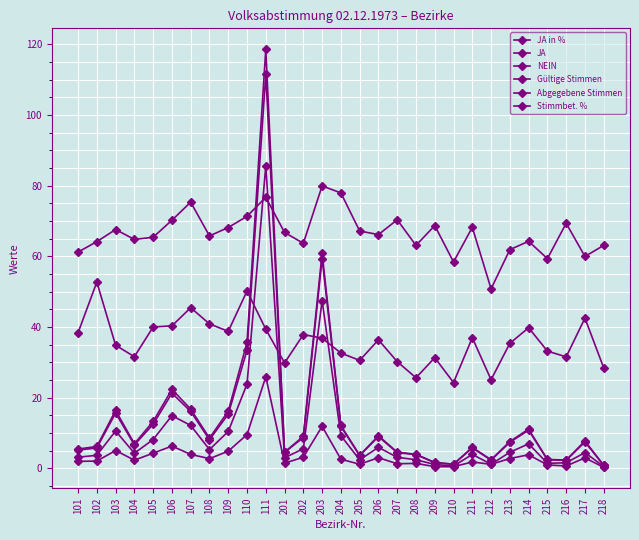

Reading left to right, extract all data points from this chart.

JA in %: 101=61.2	102=64.2	103=67.6	104=64.8	105=65.4	106=70.2	107=75.4	108=65.8	109=68.2	110=71.4	111=76.8	201=66.8	202=63.7	203=80.0	204=78.0	205=67.2	206=66.2	207=70.4	208=63.1	209=68.7	210=58.4	211=68.2	212=50.8	213=61.9	214=64.3	215=59.4	216=69.4	217=60.0	218=63.1
JA: 101=3.2	102=3.7	103=10.6	104=4.3	105=8.2	106=15.0	107=12.2	108=5.3	109=10.5	110=23.9	111=85.6	201=3.0	202=5.6	203=47.5	204=9.3	205=2.5	206=6.0	207=3.2	208=2.5	209=1.1	210=0.7	211=4.0	212=1.2	213=4.6	214=7.0	215=1.5	216=1.6	217=4.5	218=0.6
NEIN: 101=2.0	102=2.1	103=5.1	104=2.3	105=4.3	106=6.3	107=4.0	108=2.8	109=4.9	110=9.6	111=25.9	201=1.5	202=3.2	203=11.9	204=2.6	205=1.2	206=3.0	207=1.3	208=1.4	209=0.5	210=0.5	211=1.8	212=1.2	213=2.8	214=3.9	215=1.0	216=0.7	217=3.0	218=0.3
Gültige Stimmen: 101=5.2	102=5.8	103=15.7	104=6.7	105=12.5	106=21.3	107=16.1	108=8.1	109=15.4	110=33.5	111=111.6	201=4.5	202=8.8	203=59.4	204=11.9	205=3.6	206=9.0	207=4.5	208=3.9	209=1.6	210=1.2	211=5.8	212=2.4	213=7.4	214=10.8	215=2.5	216=2.3	217=7.5	218=0.9
Abgegebene Stimmen: 101=5.5	102=6.2	103=16.4	104=7.0	105=13.3	106=22.4	107=16.8	108=8.6	109=16.2	110=35.7	111=118.6	201=4.6	202=9.1	203=60.9	204=12.2	205=3.7	206=9.3	207=4.6	208=4.0	209=1.7	210=1.2	211=6.0	212=2.5	213=7.6	214=11.1	215=2.6	216=2.4	217=7.8	218=0.9
Stimmbet. %: 101=38.4	102=52.7	103=34.9	104=31.6	105=40.0	106=40.4	107=45.5	108=40.9	109=38.8	110=50.2	111=39.4	201=29.9	202=37.9	203=36.9	204=32.7	205=30.6	206=36.4	207=30.2	208=25.7	209=31.4	210=24.3	211=37.0	212=25.1	213=35.4	214=39.8	215=33.2	216=31.6	217=42.5	218=28.5